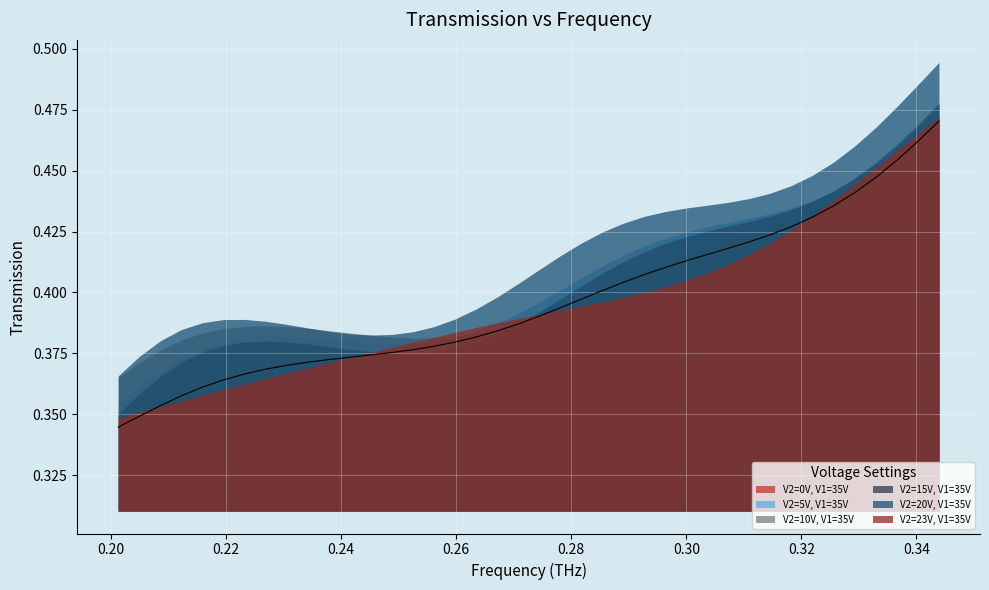

True or false: V2=5V, V1=35V and V2=20V, V1=35V intersect in this chart.

False